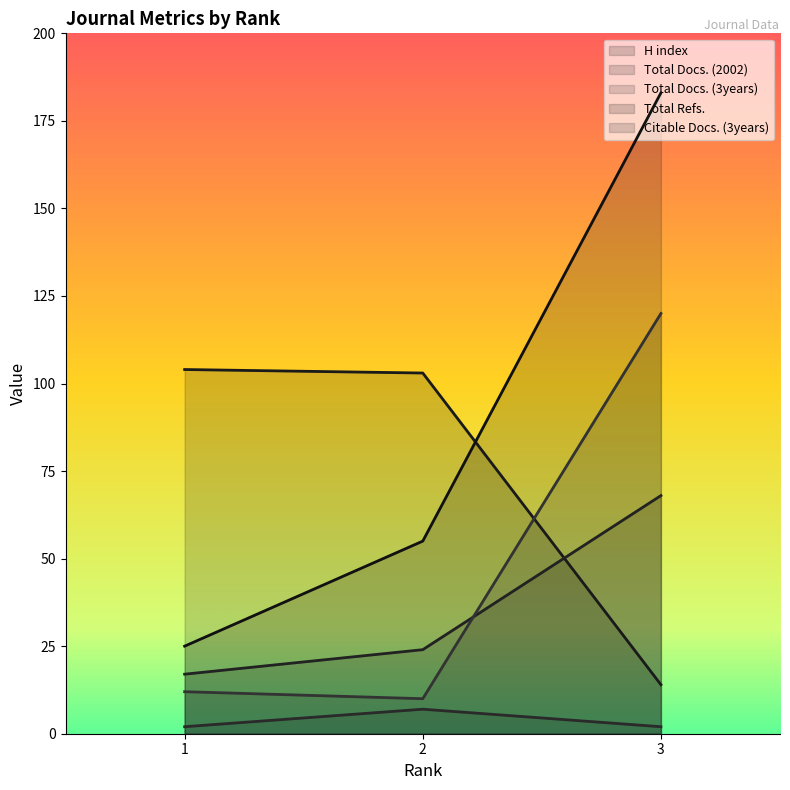

What is the lowest value of the Citable Docs. (3years) series?

2